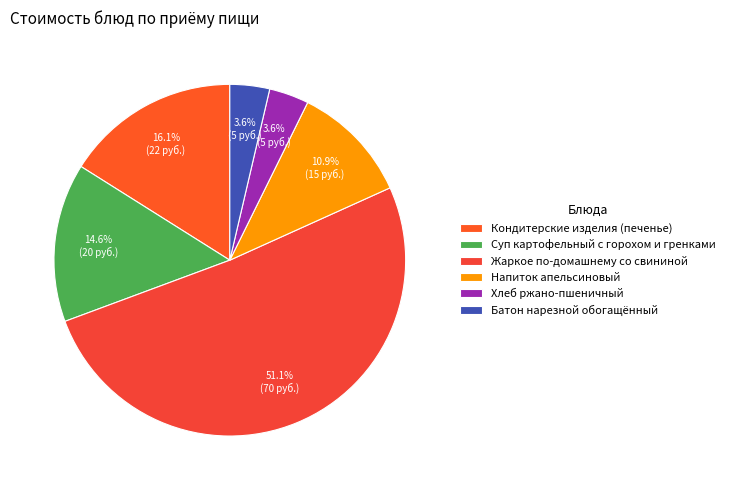

How many slices are in this pie chart?

6